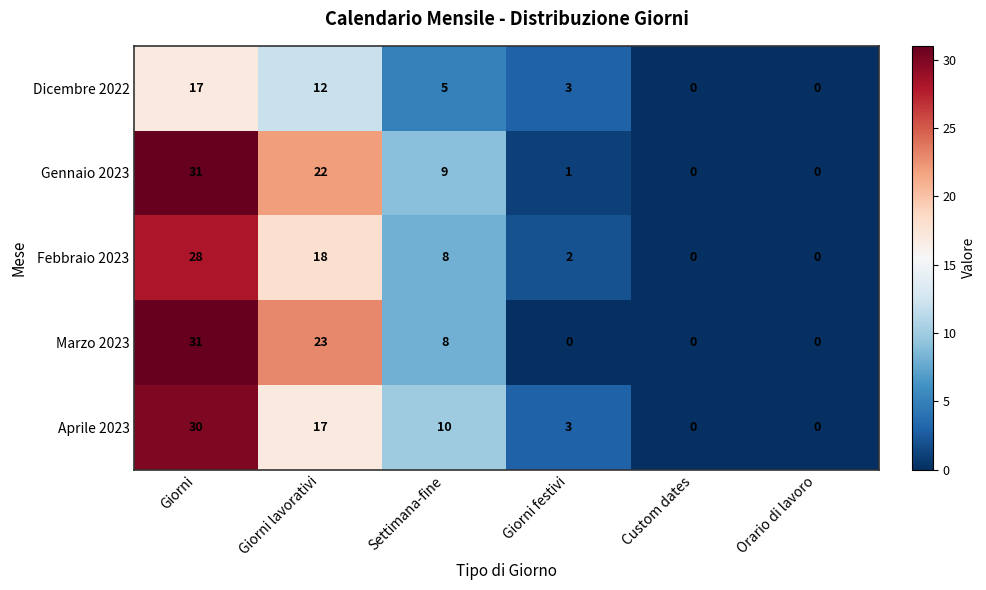

Rank the series at Giorni lavorativi from lowest to highest value.

Dicembre 2022, Aprile 2023, Febbraio 2023, Gennaio 2023, Marzo 2023